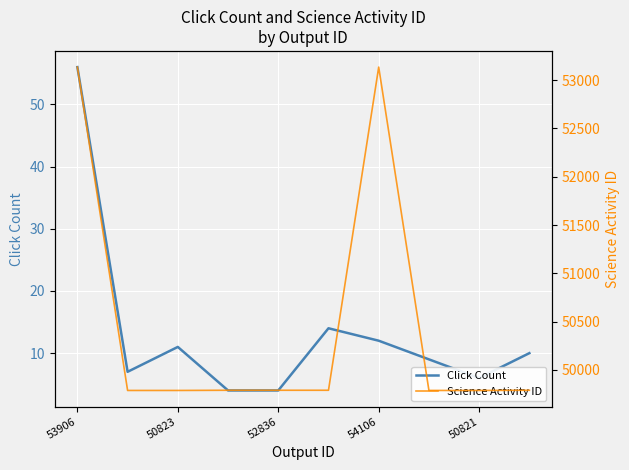

Which series has the largest total across all categories?

Science Activity ID